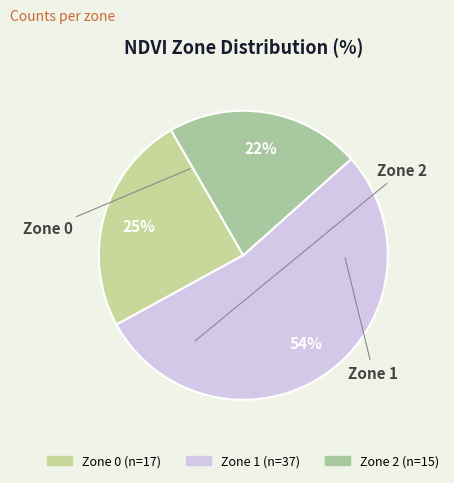

Which slice is the largest?

Zone 1